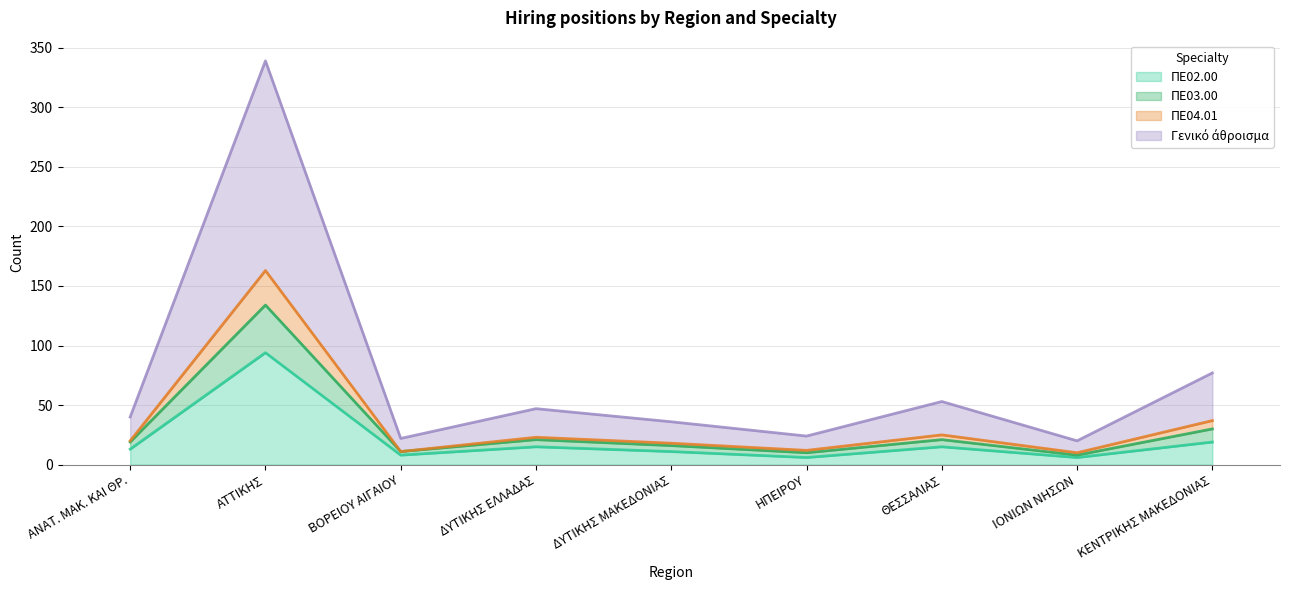

Where does the ΠΕ02.00 series first go above 13?

ΑΤΤΙΚΗΣ